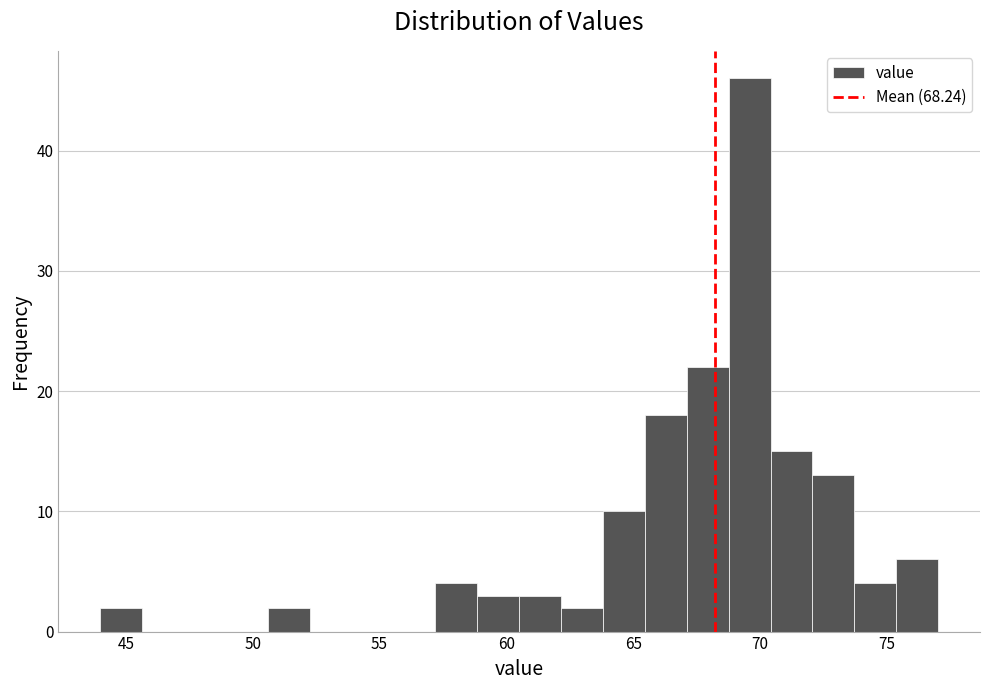

Around what value on the x-axis is the tallest bar? Give the approximate position of its centre, as read against the axis.

69.5